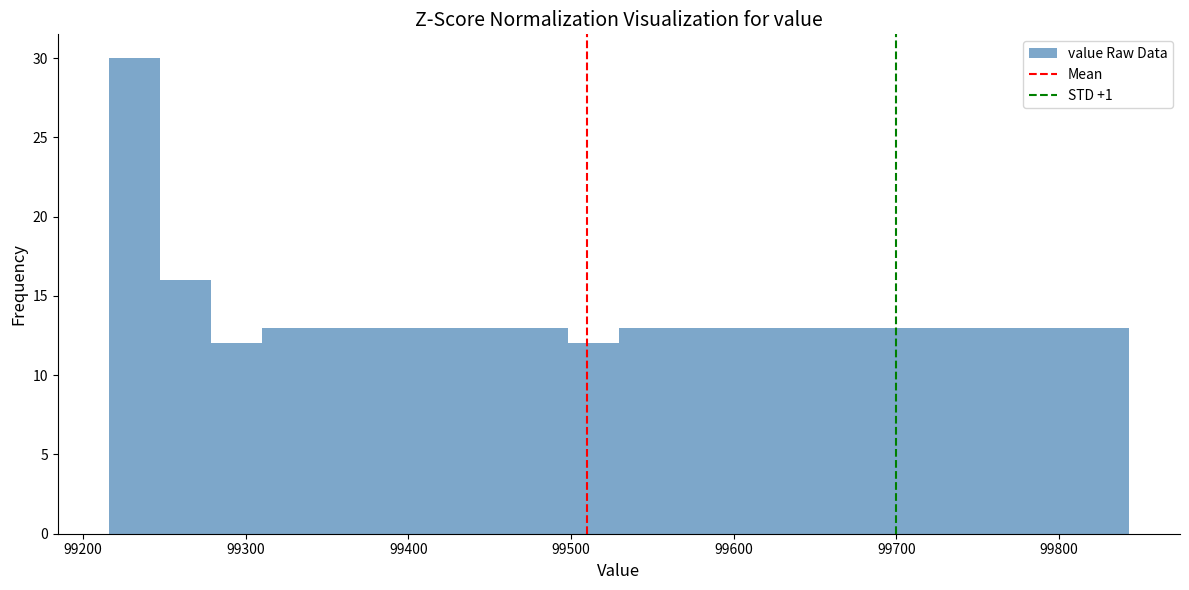

Around what value on the x-axis is the tallest bar? Give the approximate position of its centre, as read against the axis.

99230